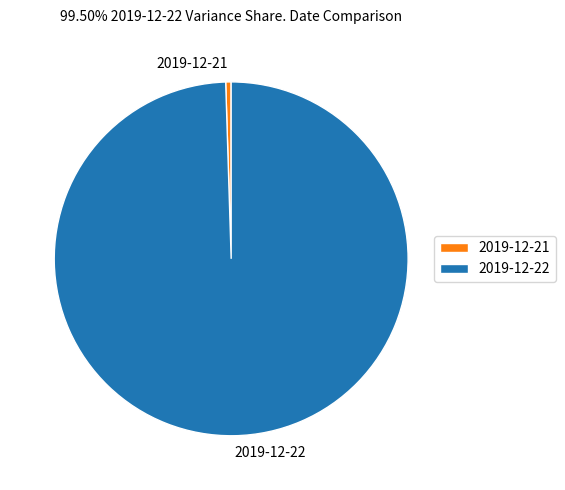

The 2019-12-21 slice represents 0% of the pie. True or false?

True